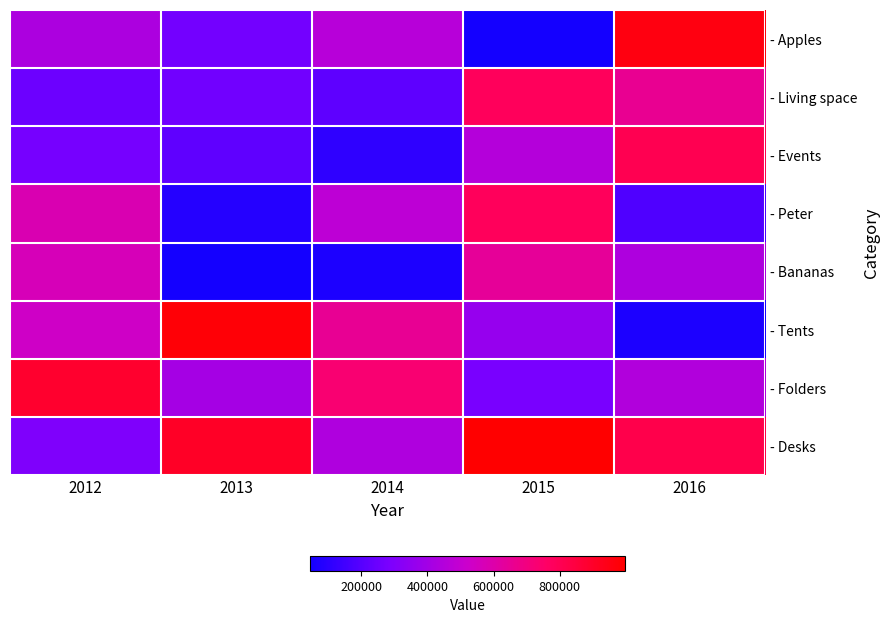

At how many categories does at least one series exceed 796388?

4